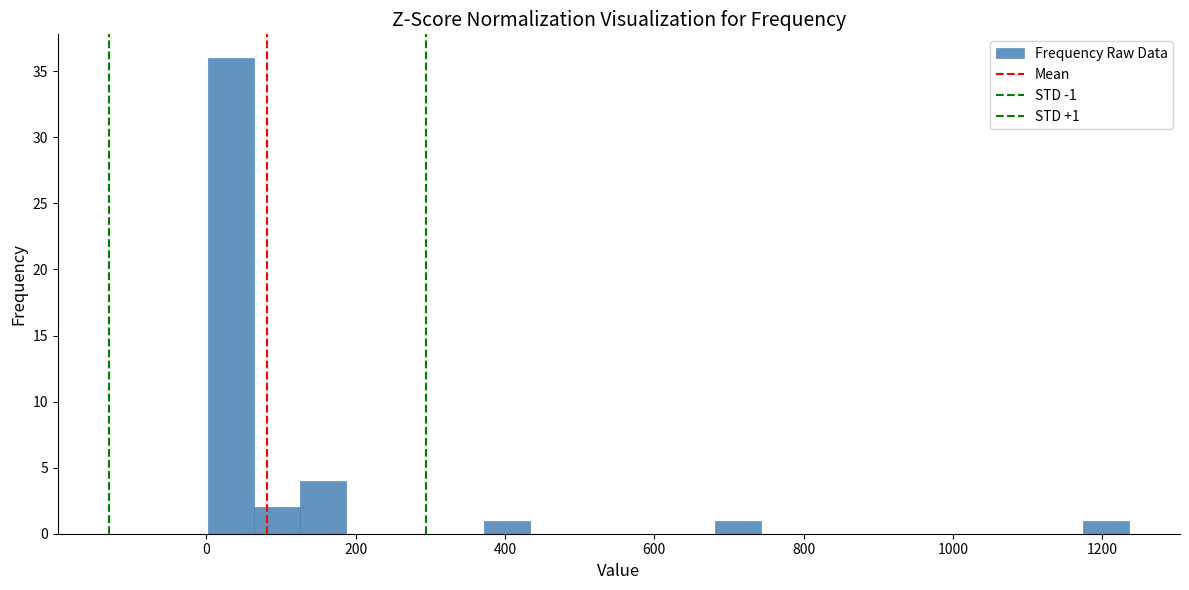

Read against the x-axis, roughly where is the centre of the tallest bar?

40